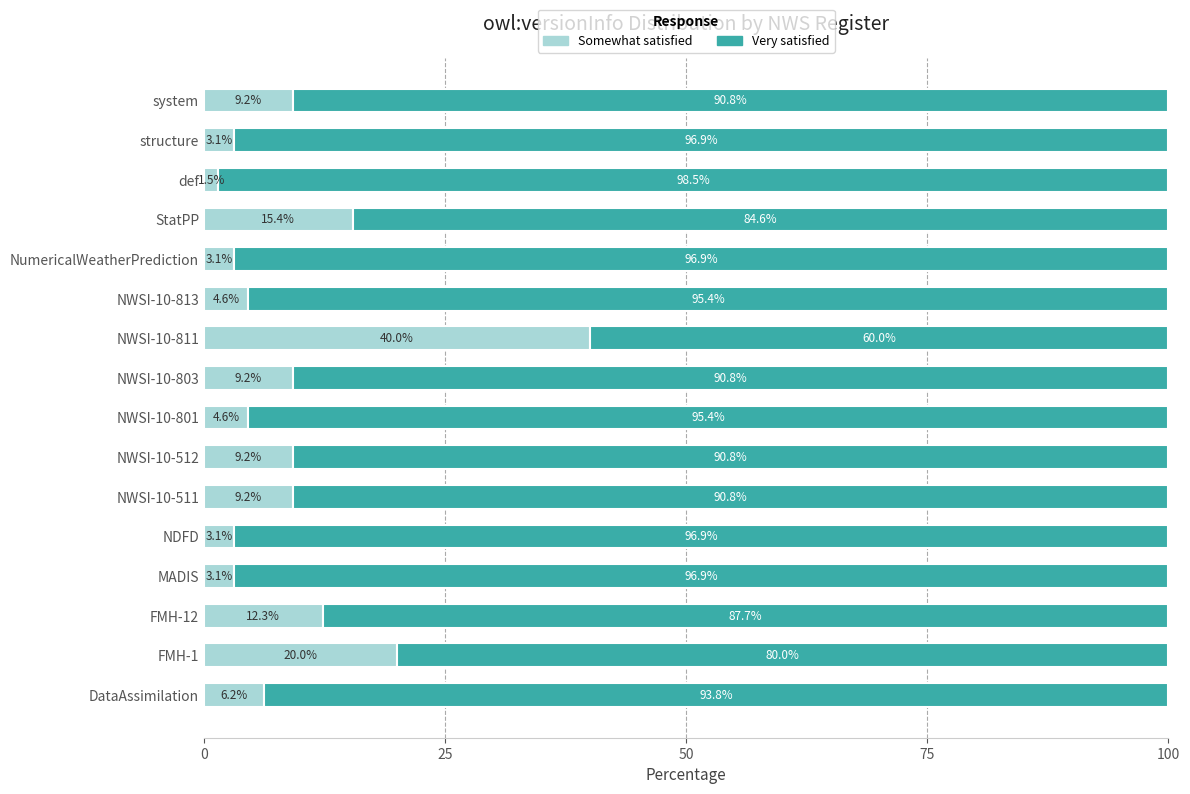

What is the sum of the Somewhat satisfied values at FMH-1 and NWSI-10-803?

29.2